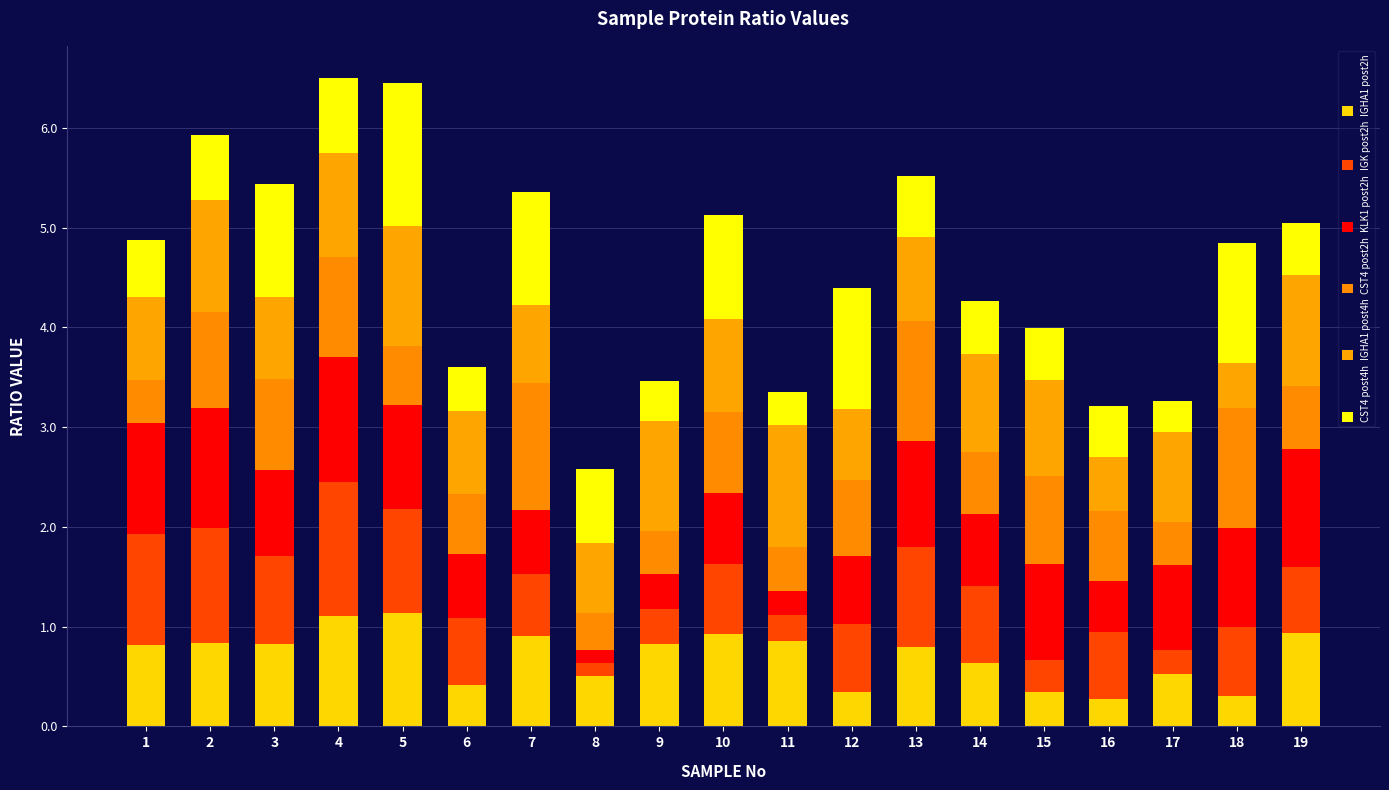

How many data points does each series have?

19